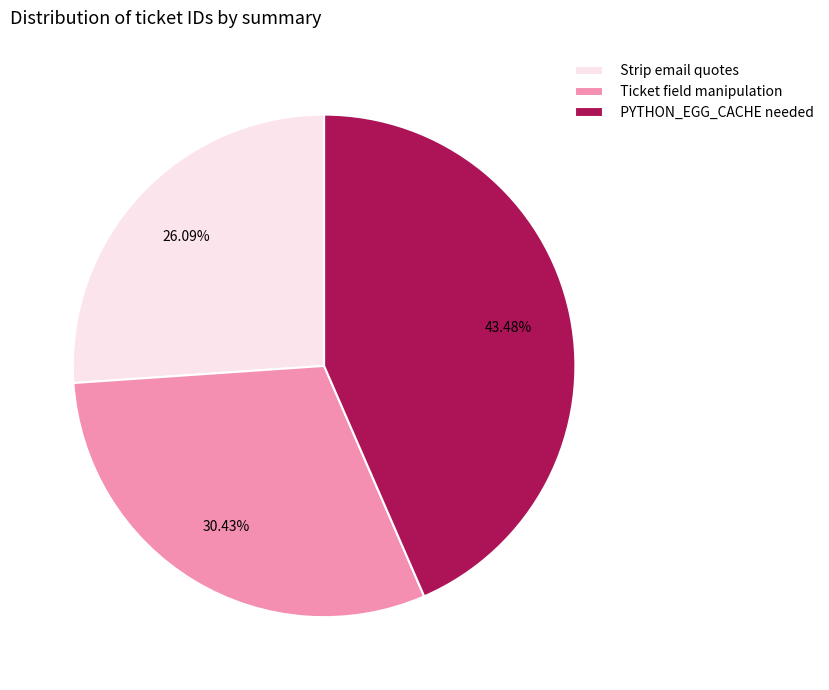

Which slice is the largest?

PYTHON_EGG_CACHE needed